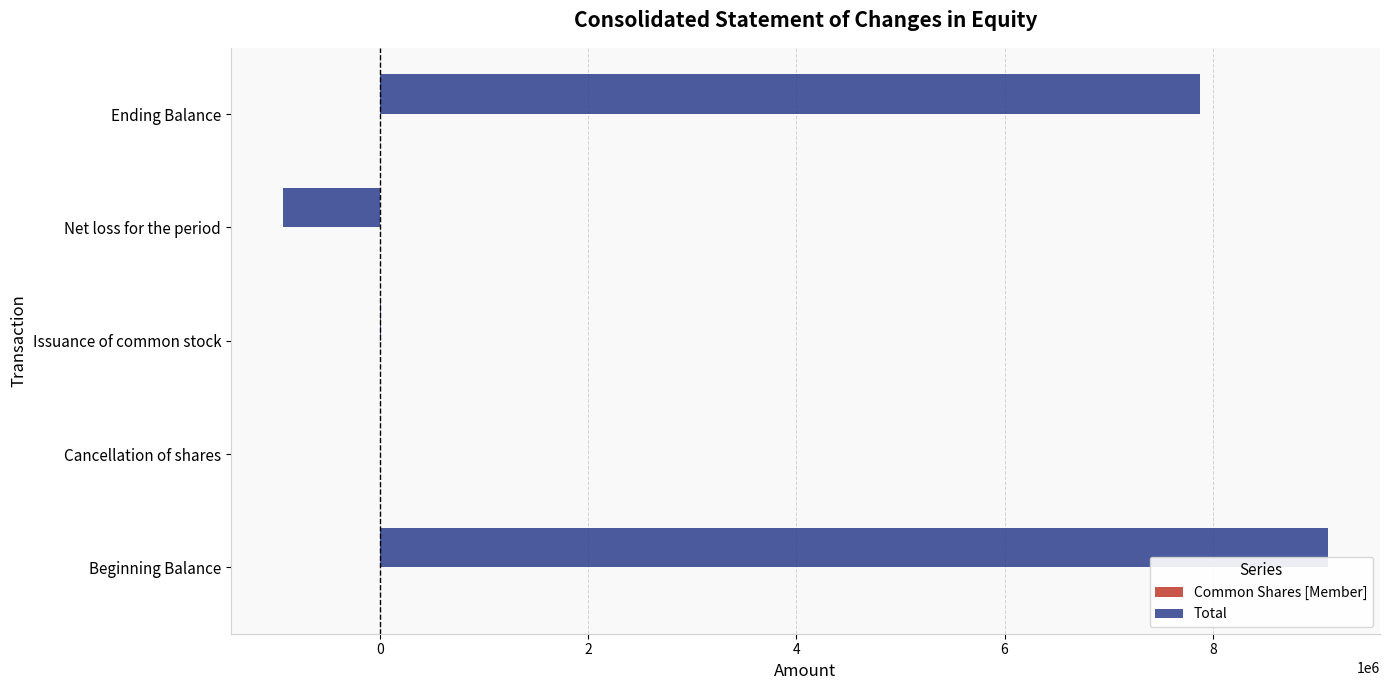

At which label is Total closest to 4088276?

Ending Balance